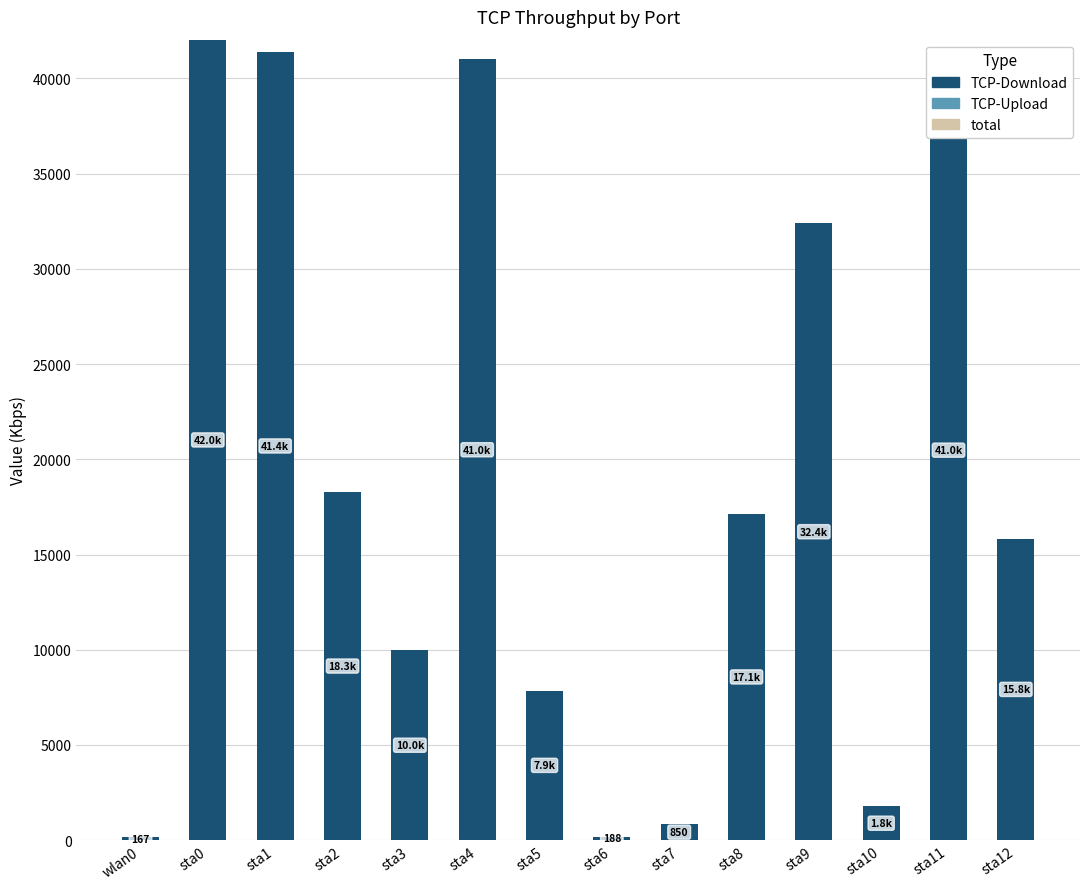

At which category does the chart reach its peak across all series?

sta0